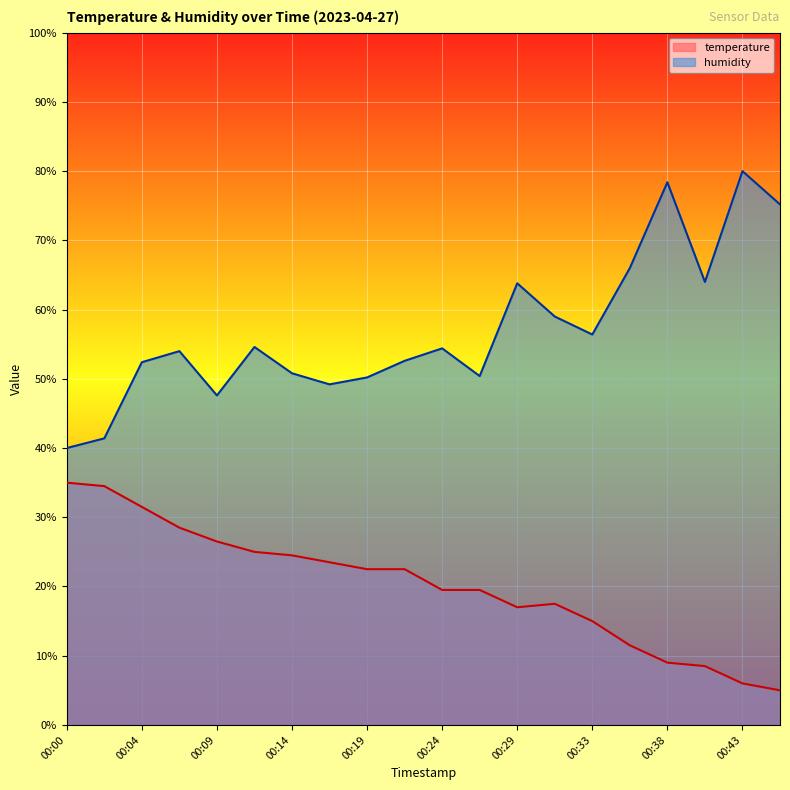

Rank the series at 00:36 from highest to lowest value.

humidity, temperature